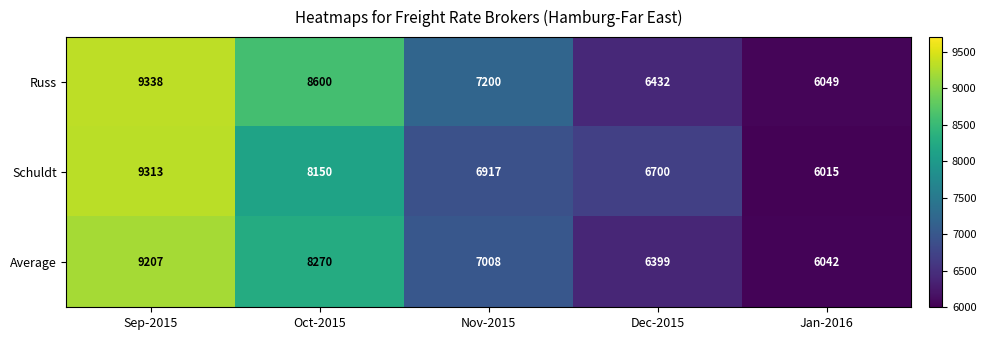

Which series has the largest total across all categories?

Russ